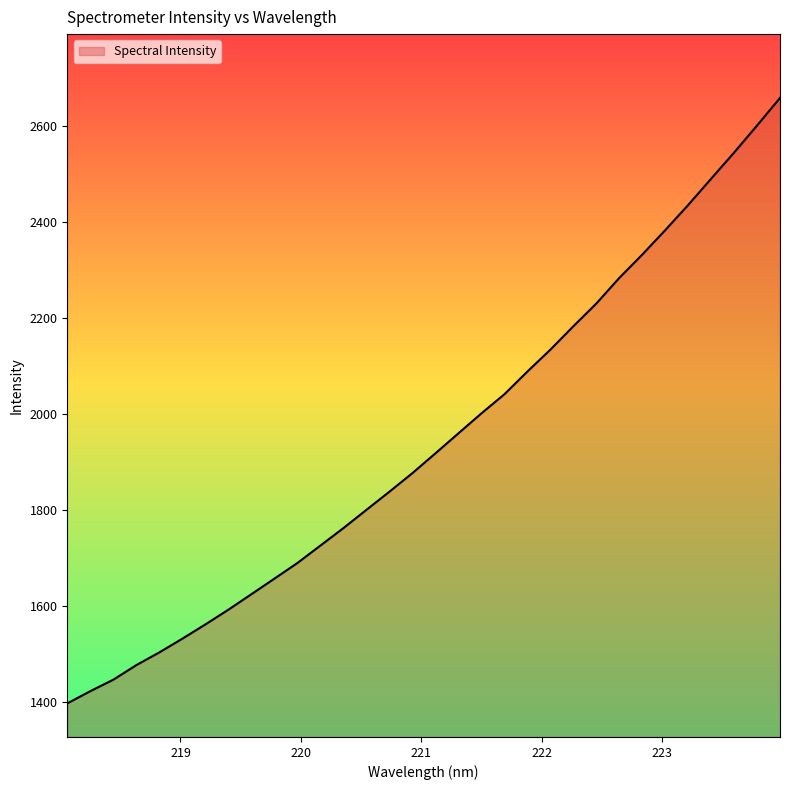

What is the maximum value shown in the chart?

2658.5